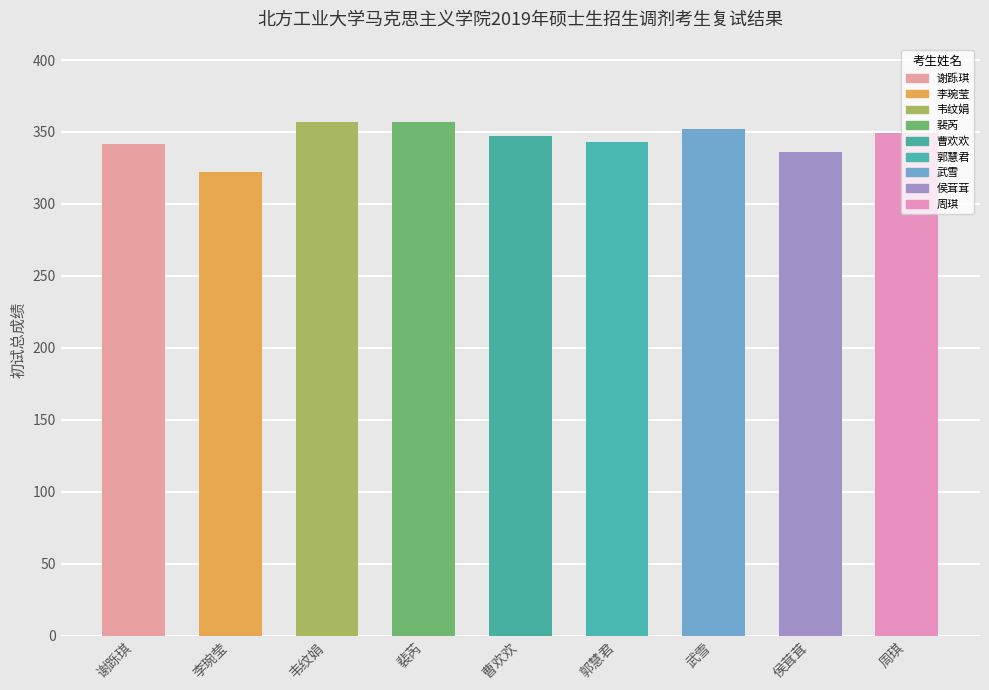

The chart shows a value of 343 at 郭慧君. True or false?

True